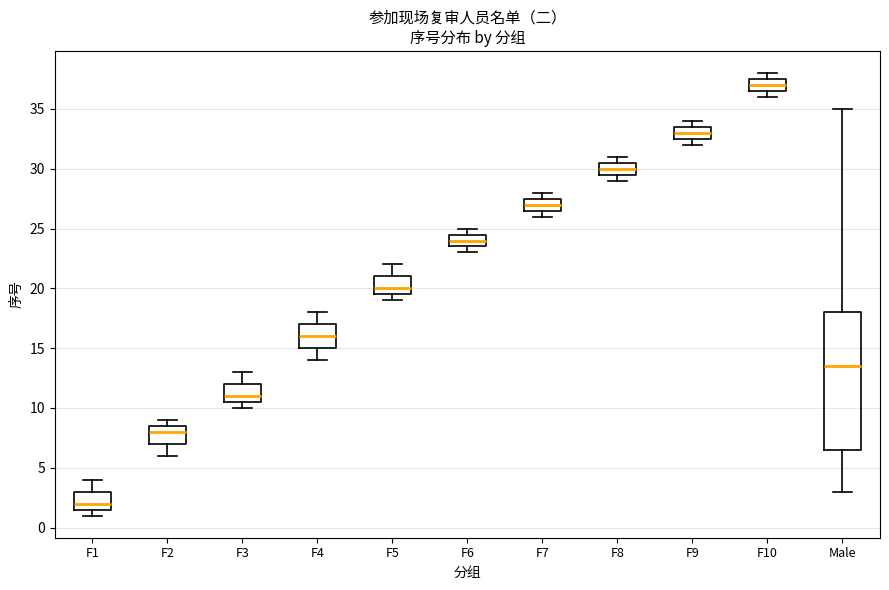

Reading left to right, transcribe this box plot: for each box, give where its median line is, the range the box spans, and where its two whiskers end, as read against the y-axis. The values are not printed on the chart, so give them approximately, as read against the axis.

F1: median 2.0, box 1.5 to 3.0, whiskers 1.0 to 4.0
F2: median 8.0, box 7.0 to 8.5, whiskers 6.0 to 9.0
F3: median 11.0, box 10.5 to 12.0, whiskers 10.0 to 13.0
F4: median 16.0, box 15.0 to 17.0, whiskers 14.0 to 18.0
F5: median 20.0, box 19.5 to 21.0, whiskers 19.0 to 22.0
F6: median 24.0, box 23.5 to 24.5, whiskers 23.0 to 25.0
F7: median 27.0, box 26.5 to 27.5, whiskers 26.0 to 28.0
F8: median 30.0, box 29.5 to 30.5, whiskers 29.0 to 31.0
F9: median 33.0, box 32.5 to 33.5, whiskers 32.0 to 34.0
F10: median 37.0, box 36.5 to 37.5, whiskers 36.0 to 38.0
Male: median 13.5, box 6.5 to 18.0, whiskers 3.0 to 35.0